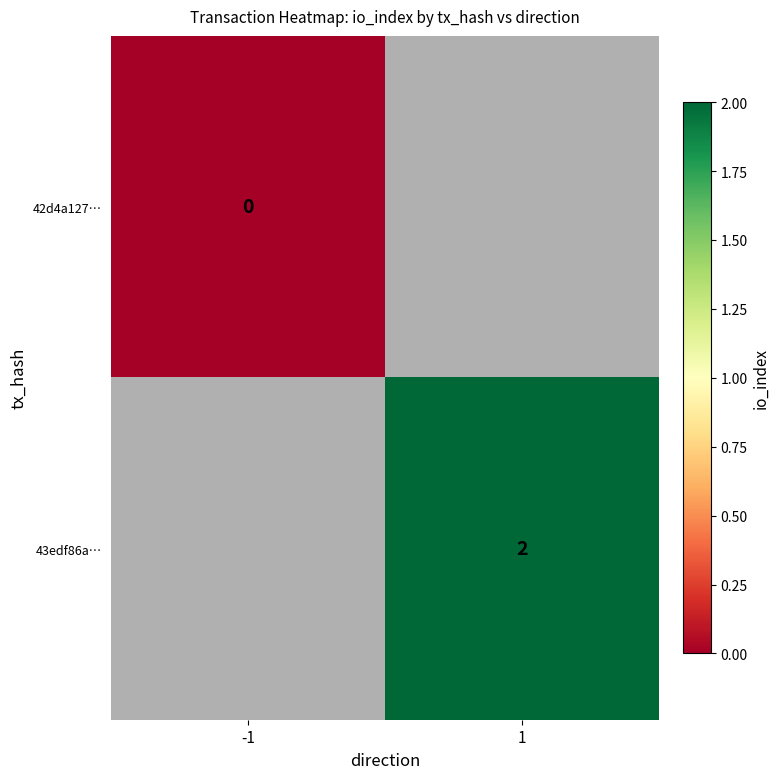

Is it true that 43edf86a… equals 3 at 1?

False